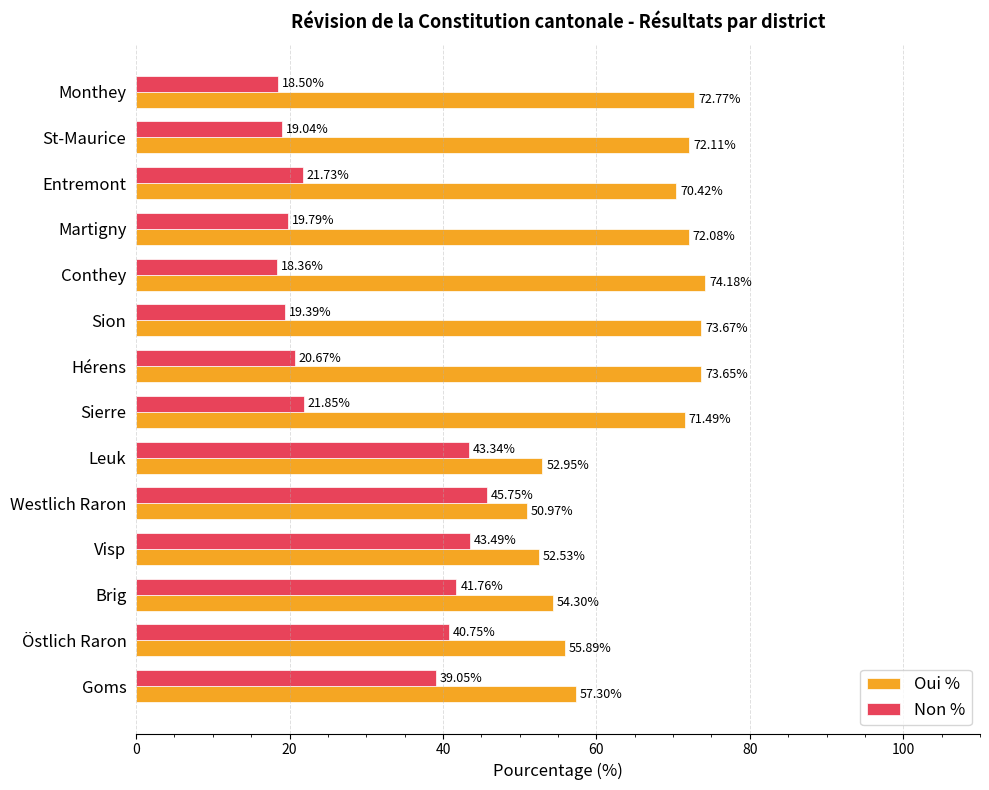

At which label is Oui % closest to 62?

Goms